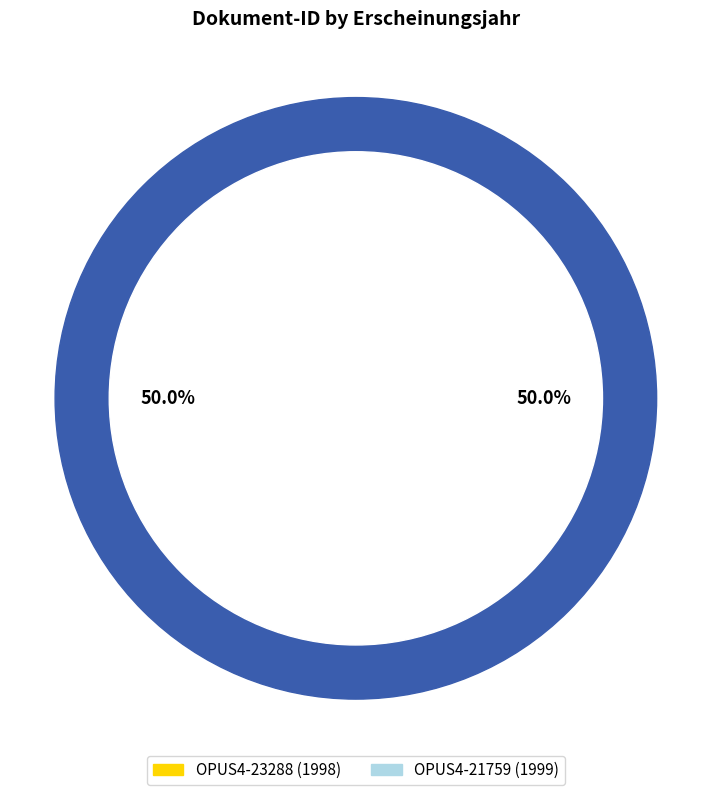

What percentage is NOT represented by OPUS4-21759?

50.0%